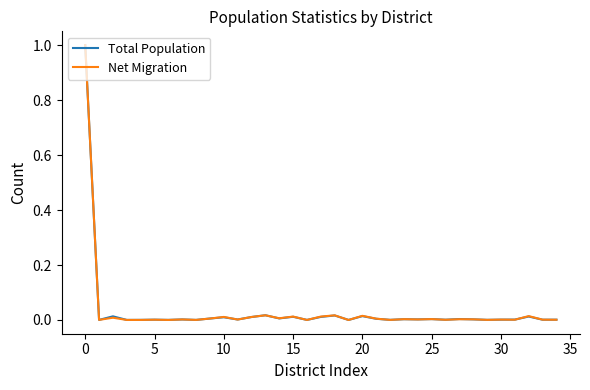

What is the maximum value for Total Population?

1.0